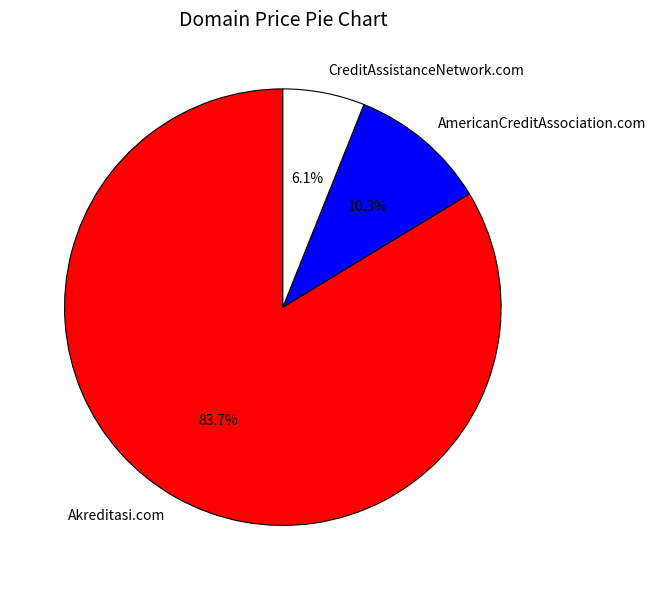

Rank the categories by value from lowest to highest.

CreditAssistanceNetwork.com, AmericanCreditAssociation.com, Akreditasi.com